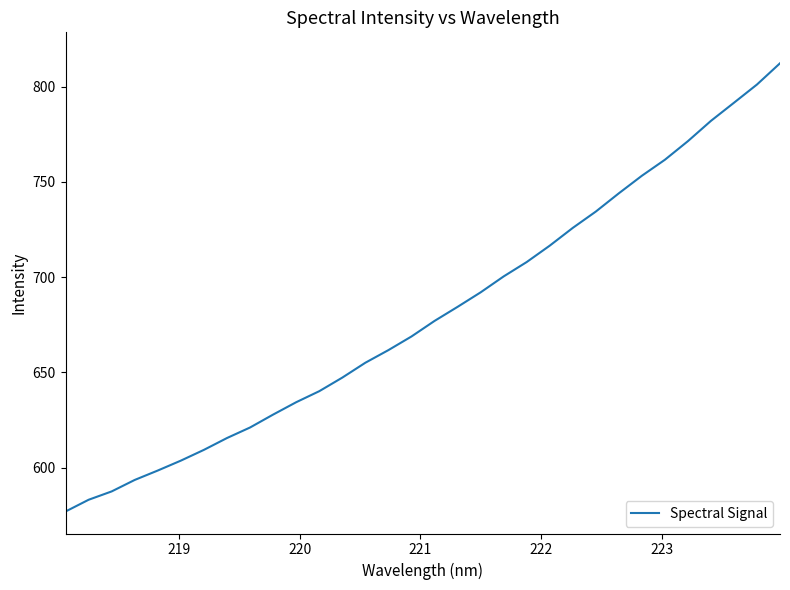

What is the difference between the maximum and minimum values?

235.3